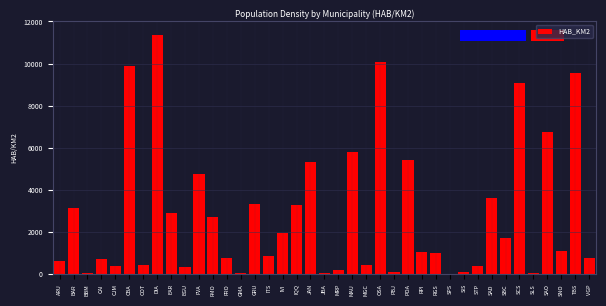

What is the sum of all values?

110345